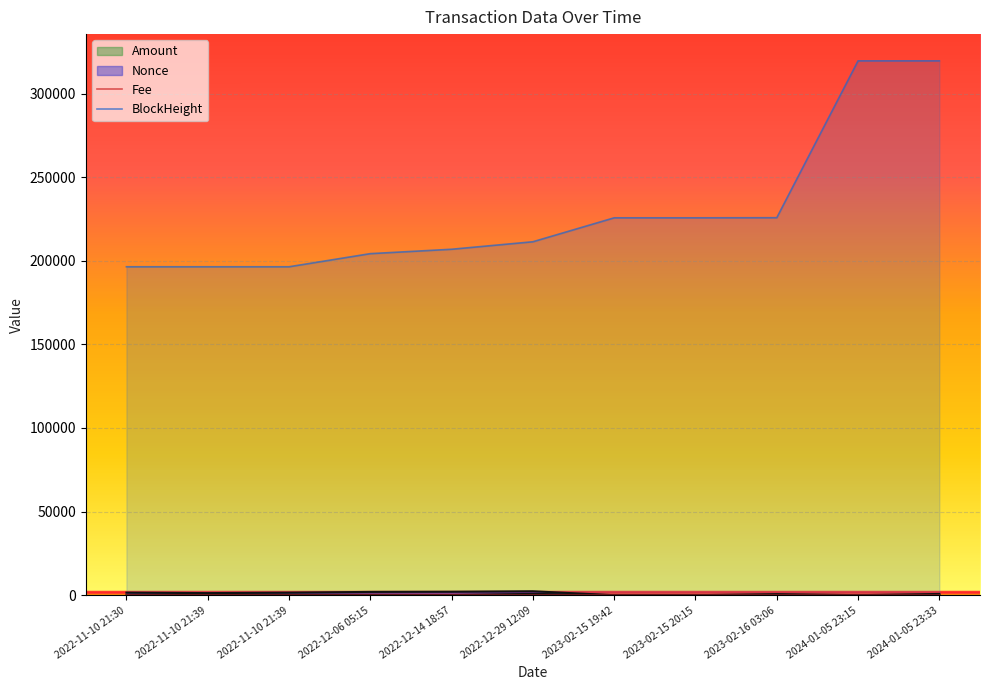

At which label does BlockHeight first exceed 211382?

2023-02-15 19:42